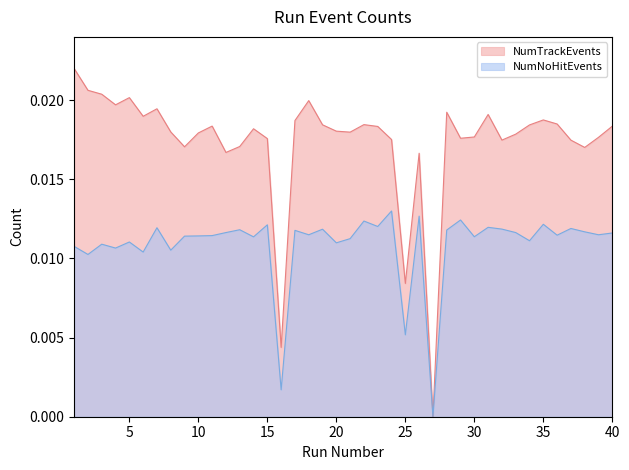

Is the value of NumTrackEvents at 10 greater than the value of NumNoHitEvents at 38?

Yes